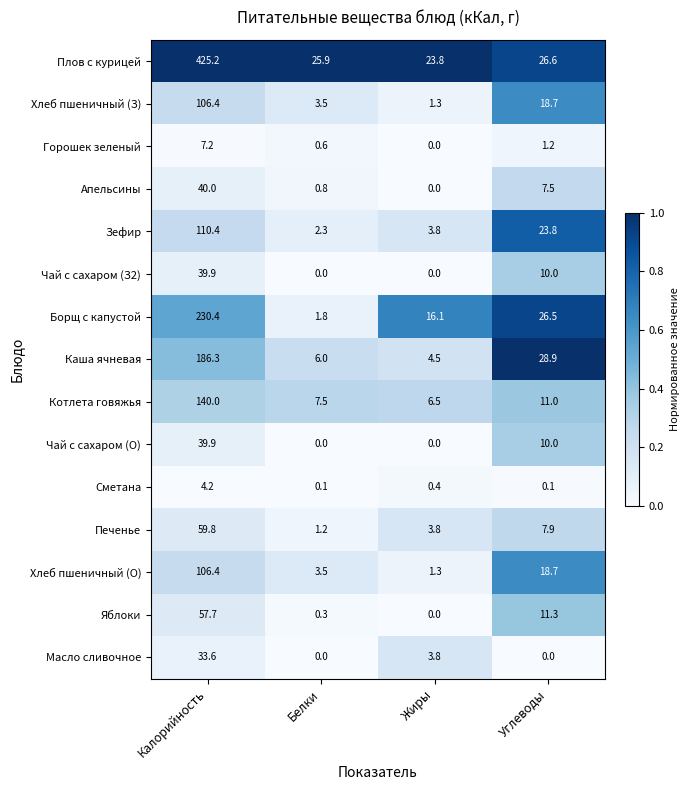

Is it true that Зефир equals 159.1 at Калорийность?

False